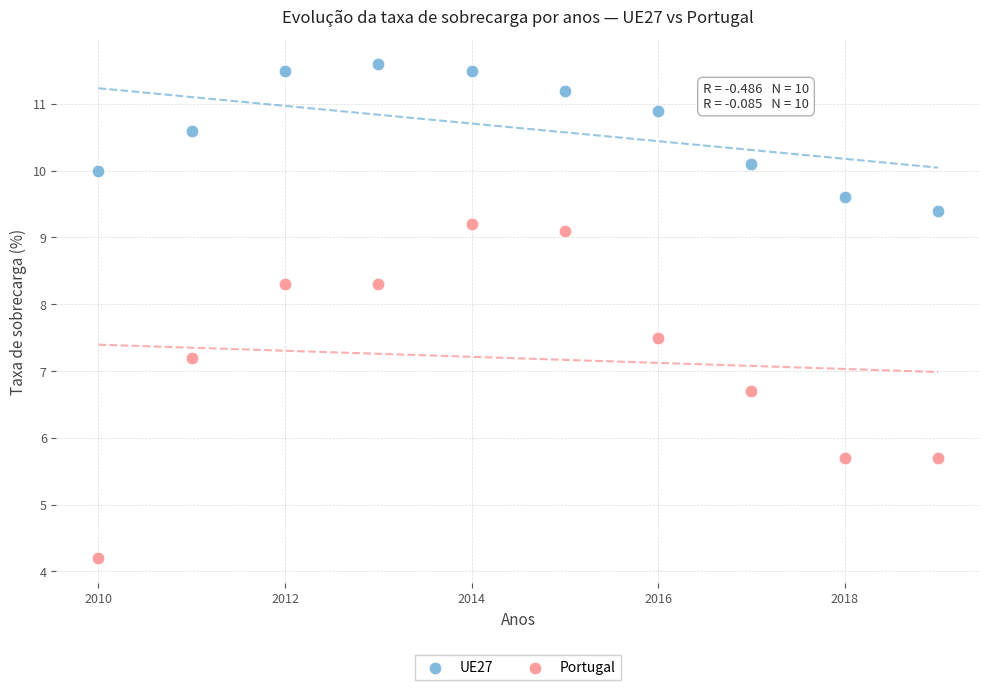

What is the X range (max minus min) for the scatter plot?

9.0